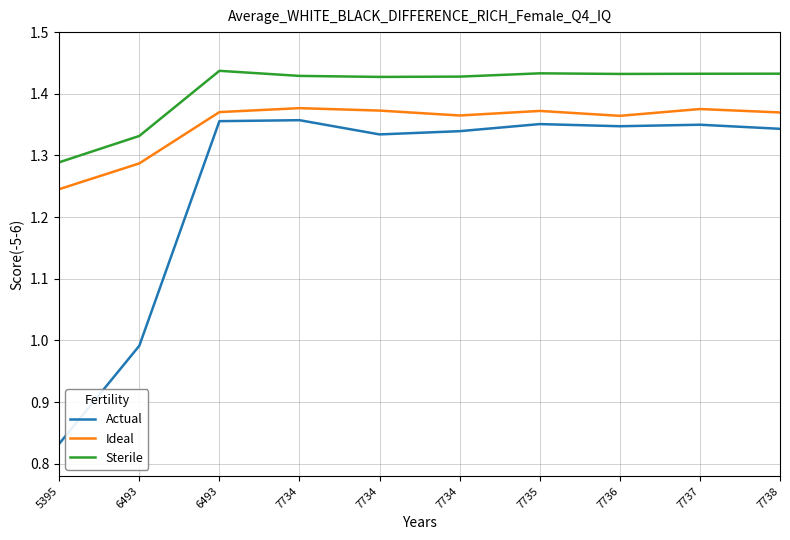

True or false: Actual and Ideal cross at least once.

False